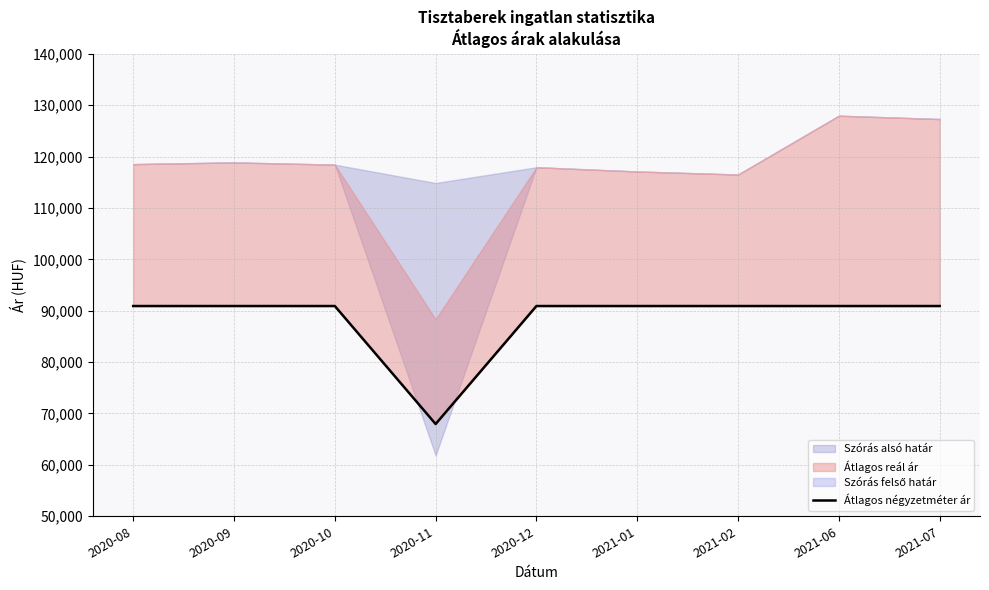

Reading right to left, list all the values displayed in this chart.

2021-07=90909	2021-06=90909	2021-02=90909	2021-01=90909	2020-12=90909	2020-11=67954	2020-10=90909	2020-09=90909	2020-08=90909